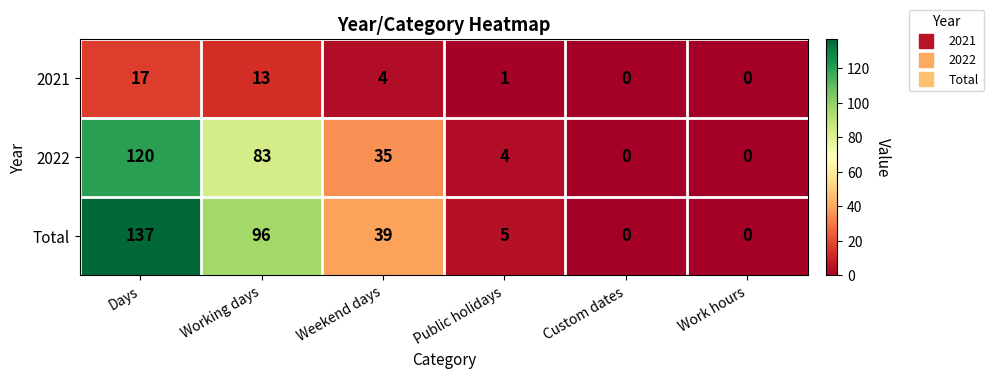

Which series has the largest range (max minus min)?

Total